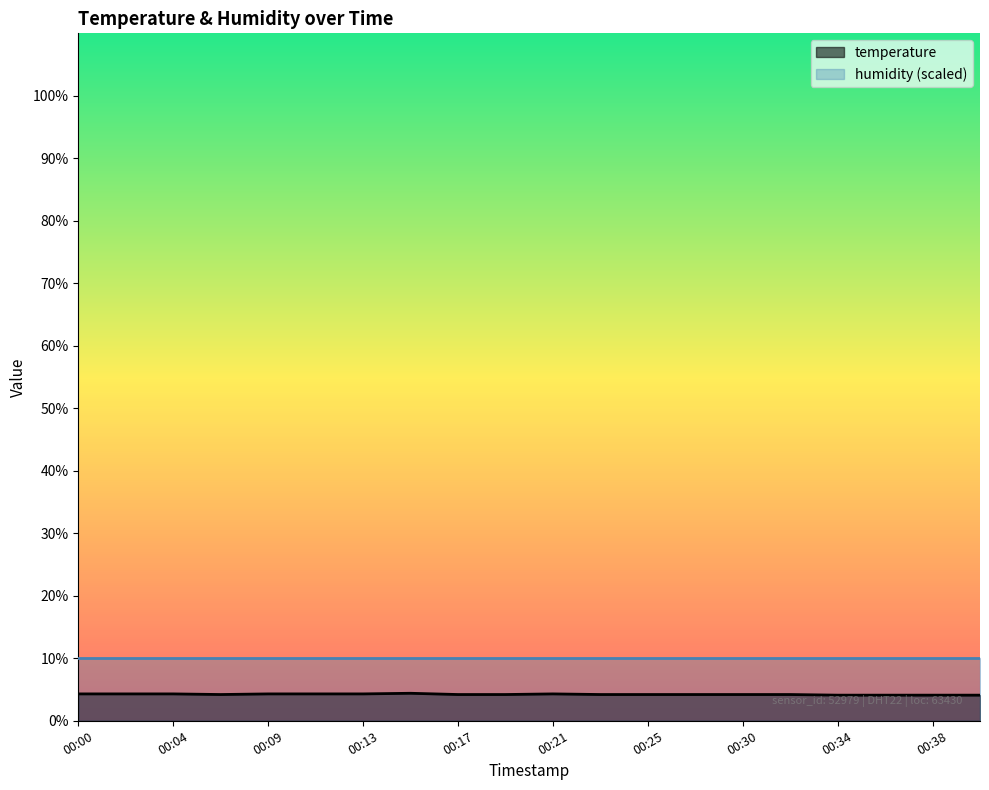

List the labels in order of value, largest first.

00:15, 00:00, 00:02, 00:04, 00:09, 00:11, 00:13, 00:21, 00:06, 00:17, 00:19, 00:23, 00:25, 00:27, 00:30, 00:32, 00:34, 00:36, 00:38, 00:40